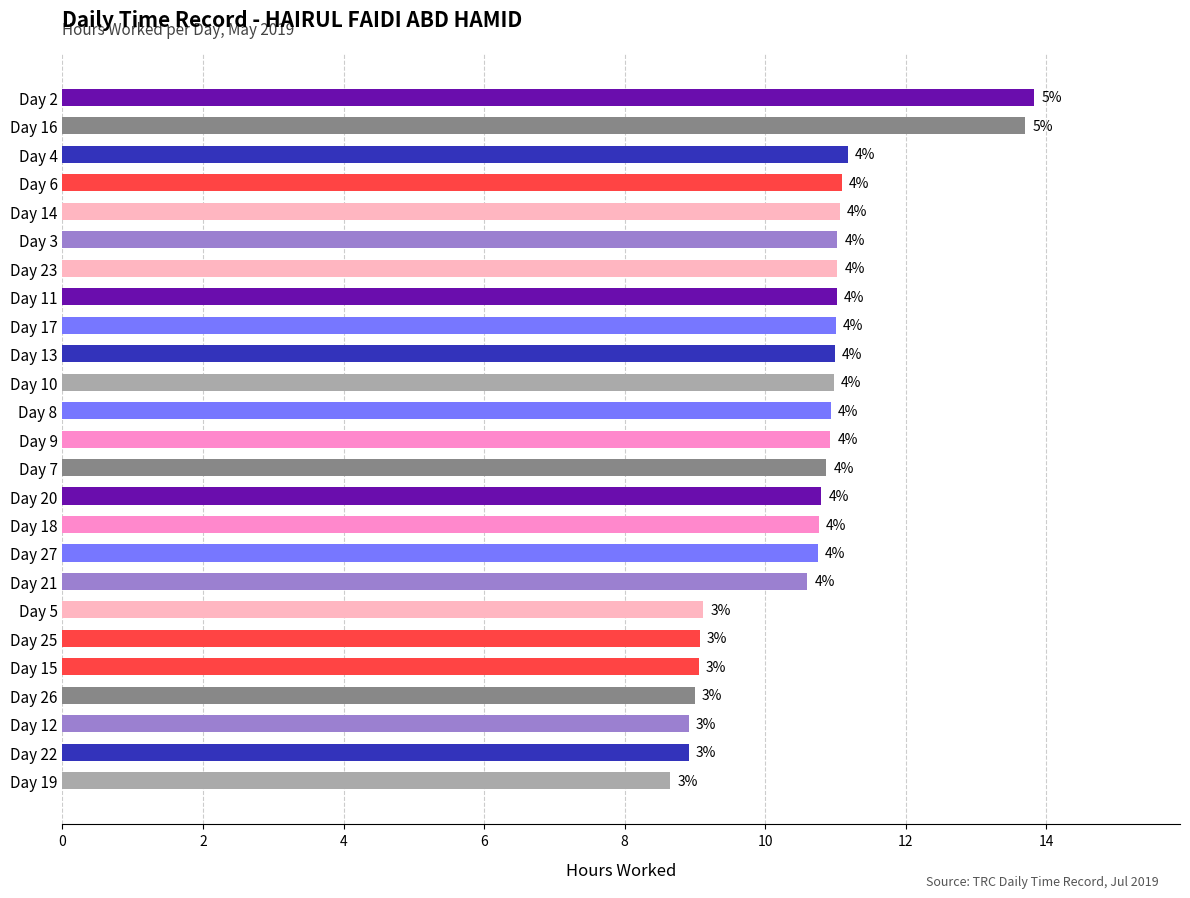

How many bars are there in total?

25